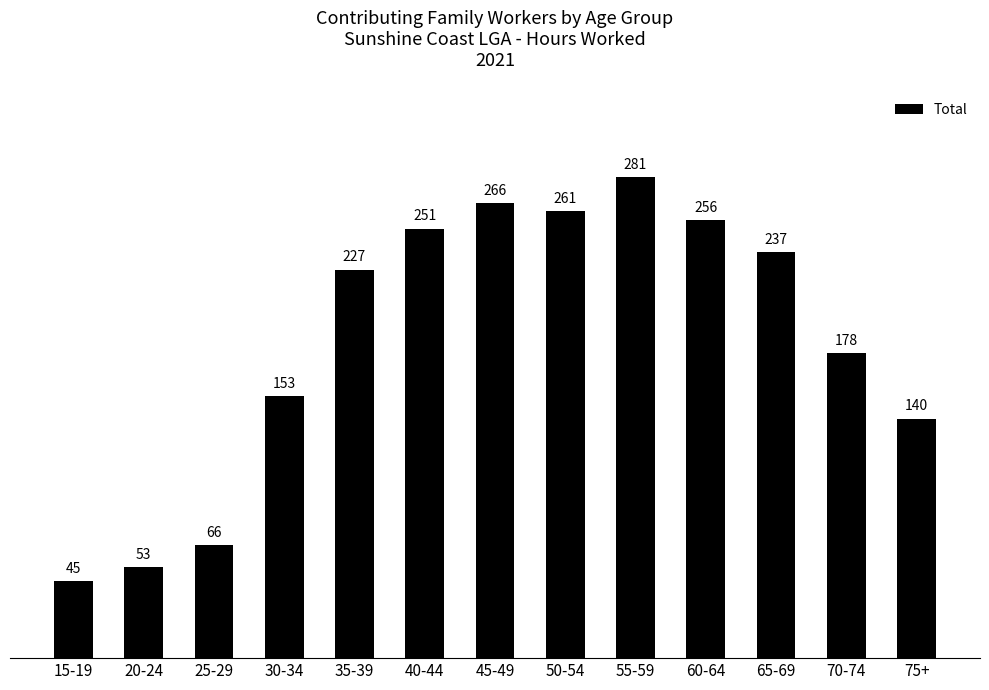

What is the label of the 13th bar from the left?

75+